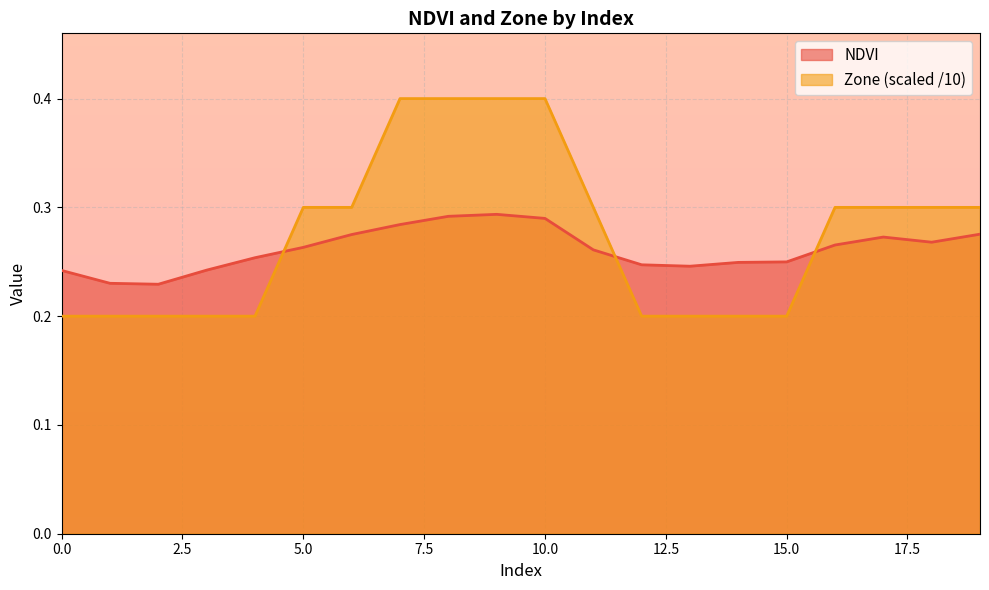

At which category does NDVI reach its first local valley?

2